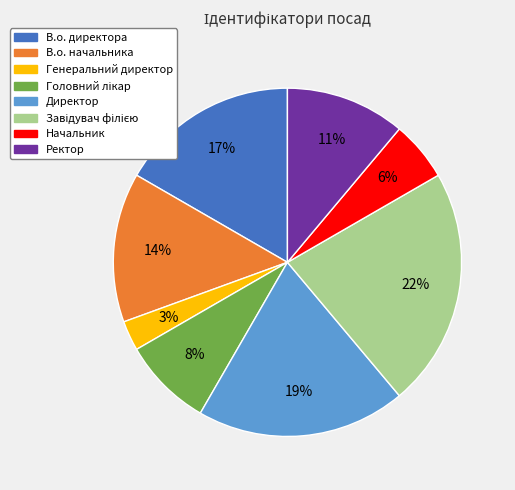

Does Ректор account for over 50% of the chart?

No